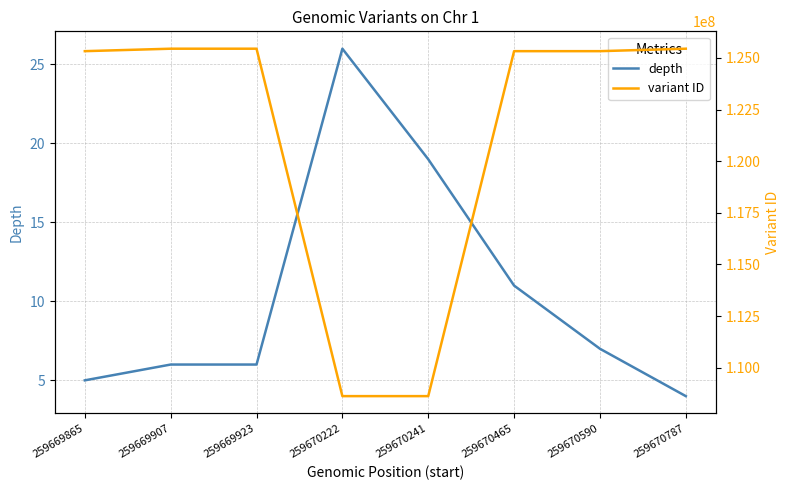

What is the maximum value shown in the chart?

125442800